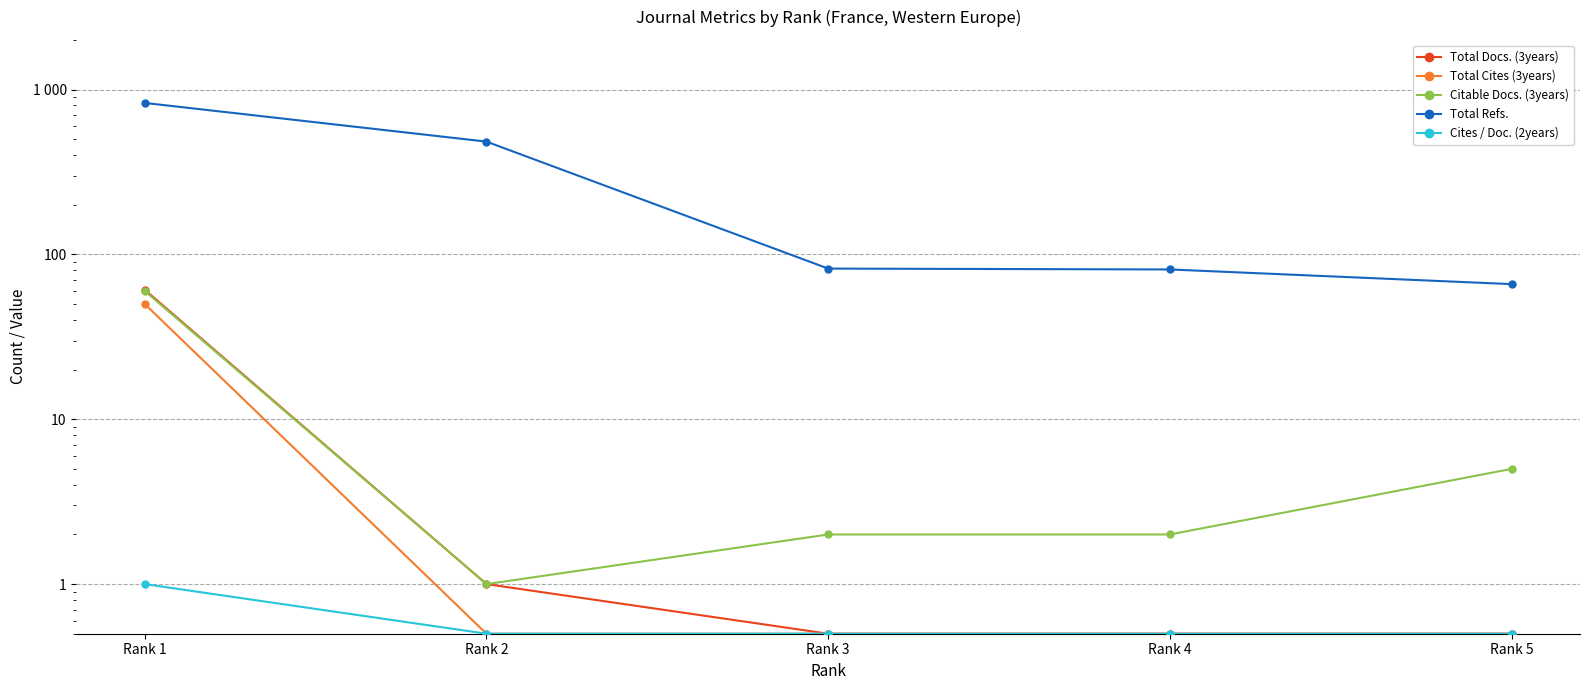

What is the greatest value displayed?

829.0